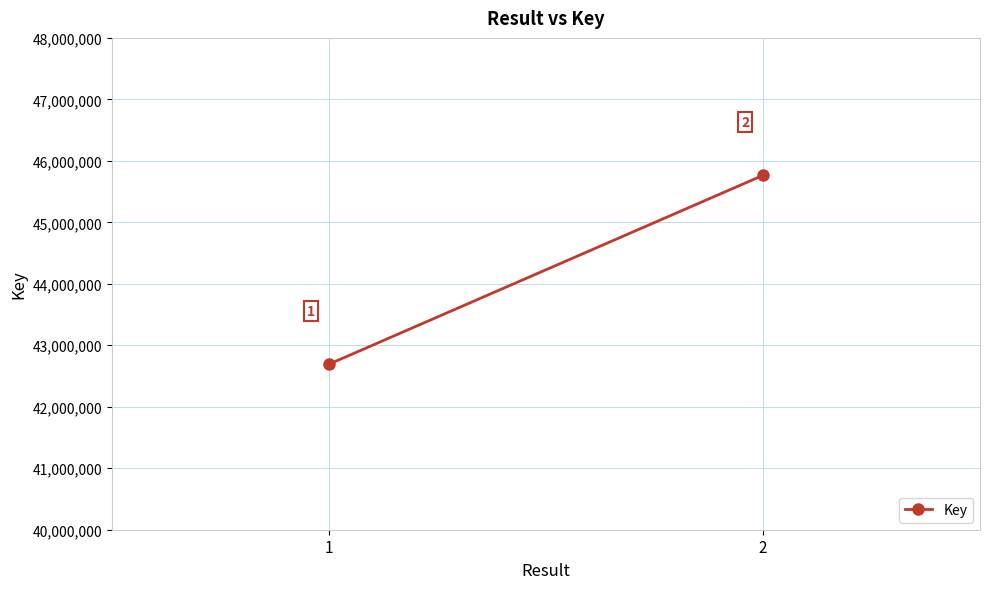

Where is the data nearest to the value 44228282?

1